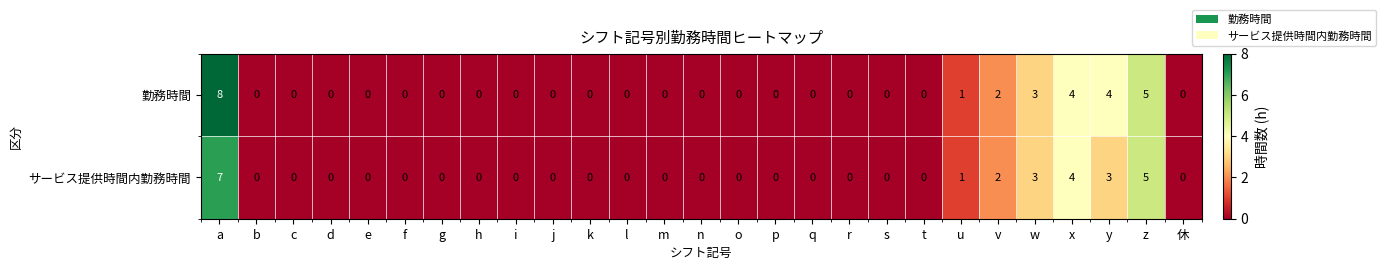

Is it true that サービス提供時間内勤務時間 equals 0 at g?

True